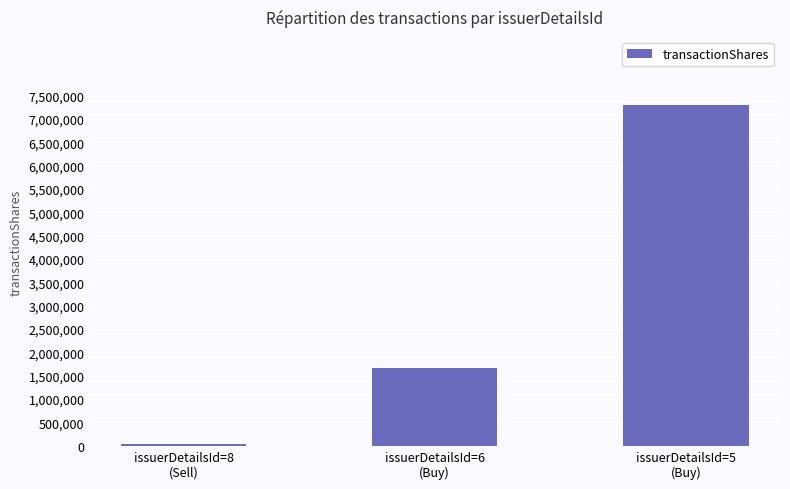

The value at issuerDetailsId=5
(Buy) is 9618369. True or false?

False